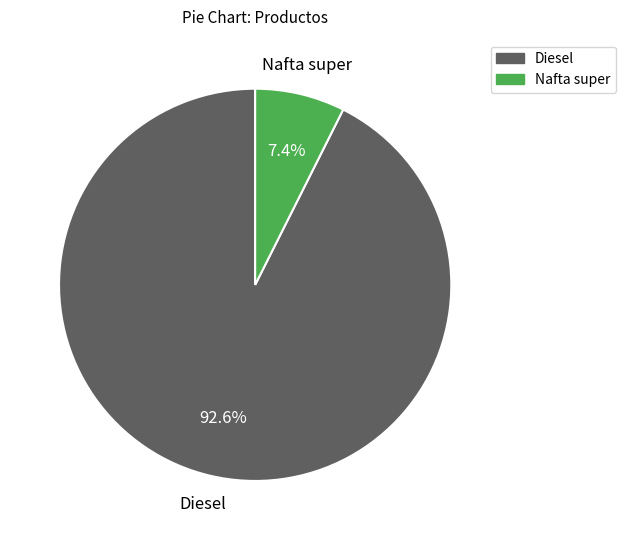

Which has a higher value, Nafta super or Diesel?

Diesel